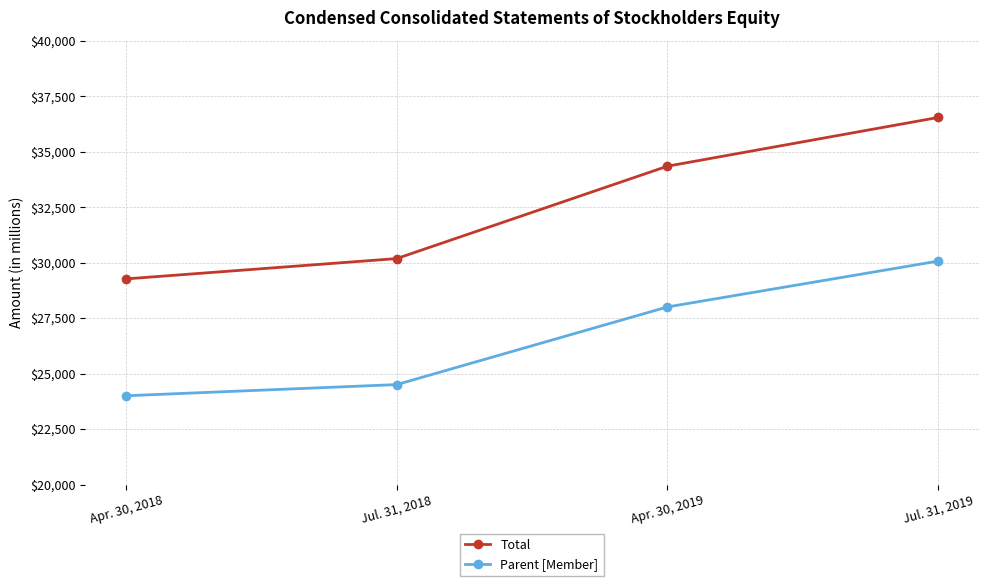

Rank the series by their maximum value, from lowest to highest.

Parent [Member], Total